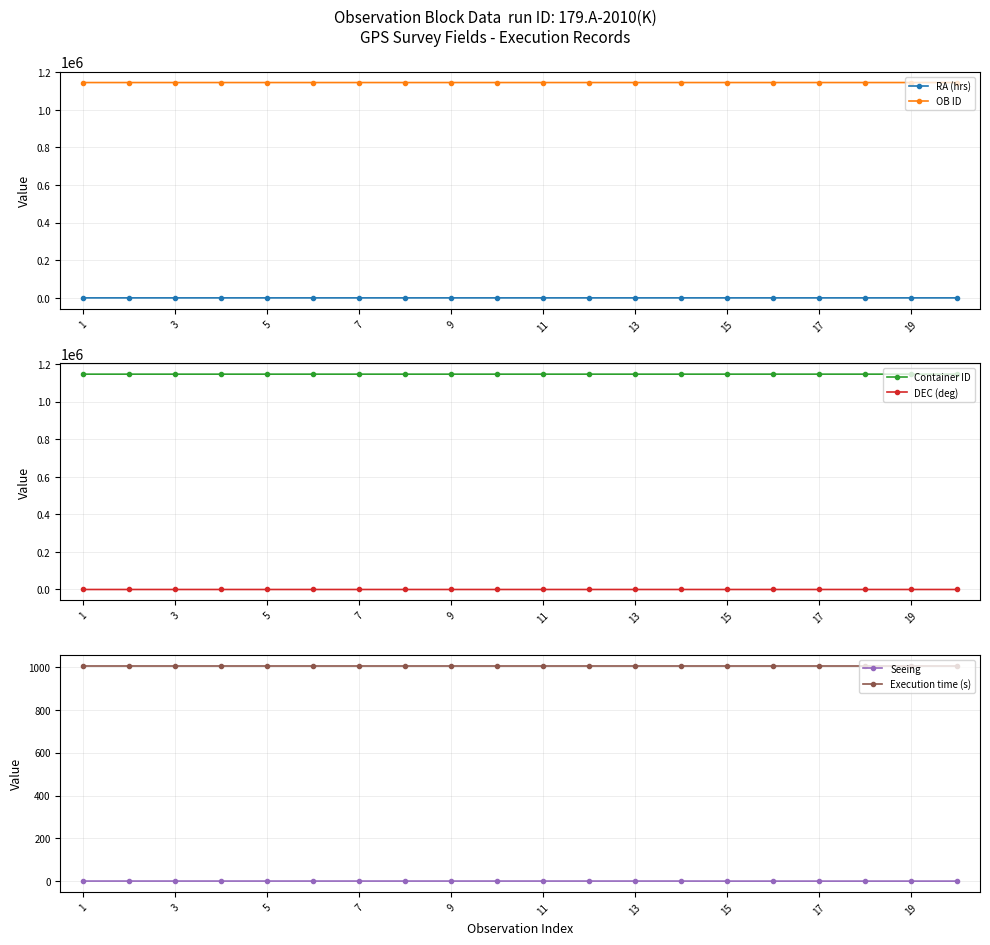

True or false: RA (hrs) and OB ID intersect in this chart.

False